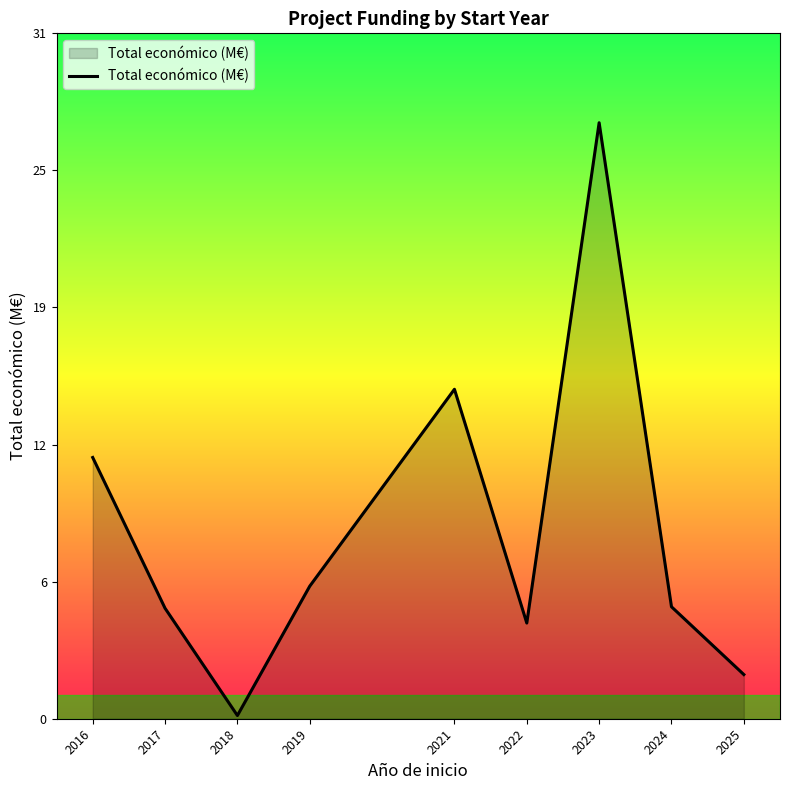

Where is the first local minimum?

2018